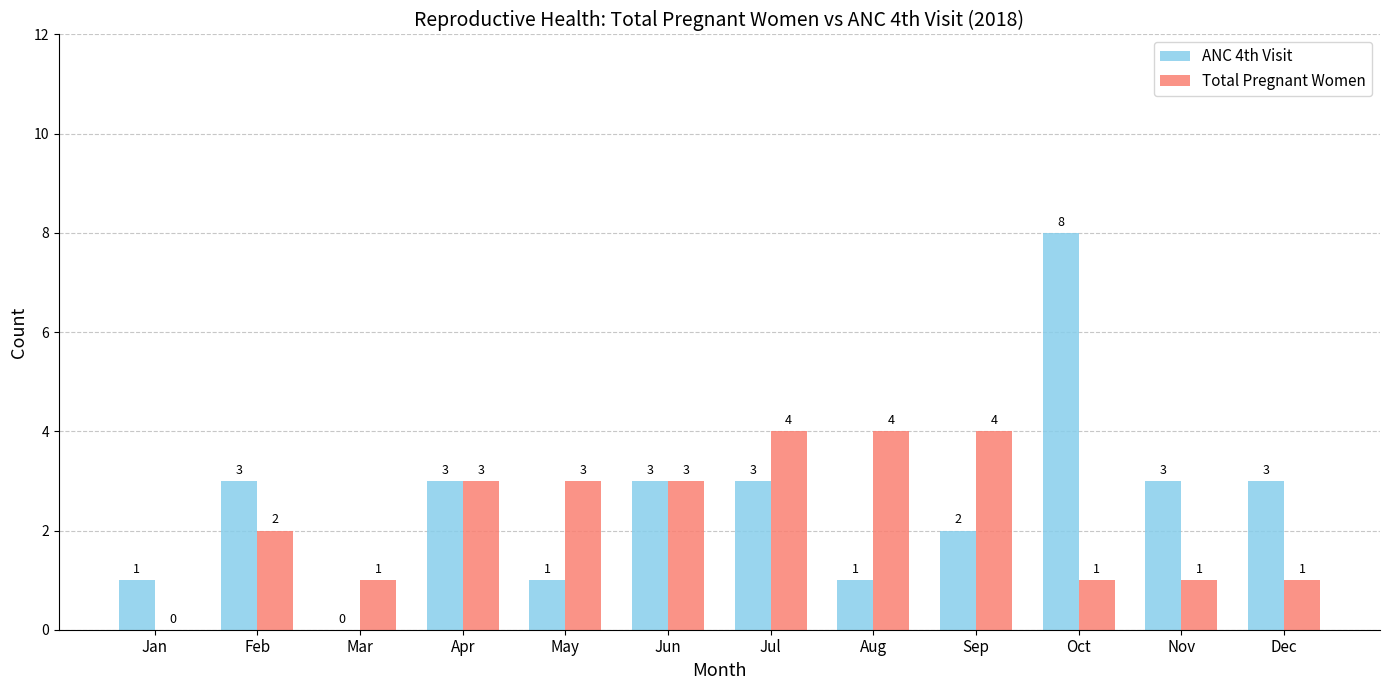

At which category is the sum across all series the highest?

Oct